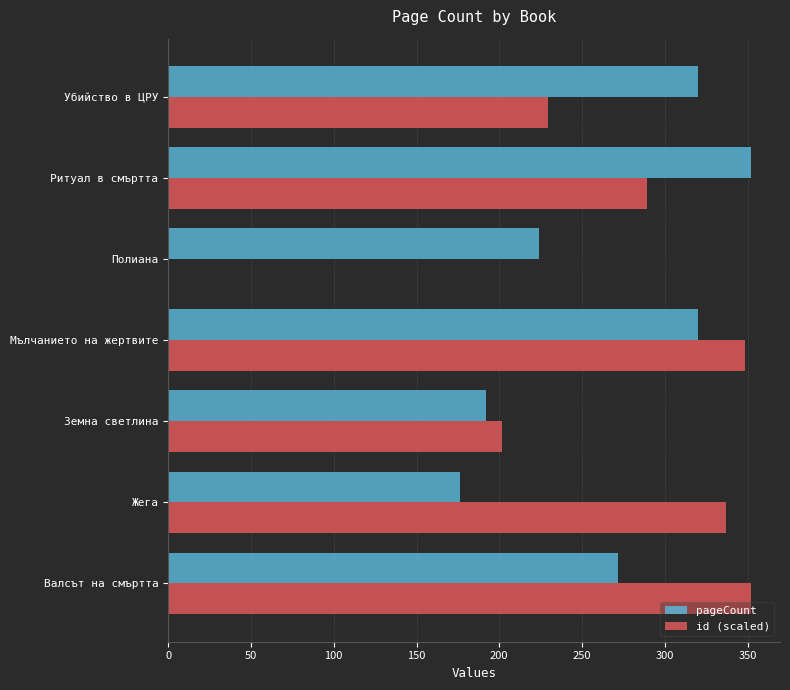

What is the sum of the pageCount values at Полиана and Убийство в ЦРУ?

544.0